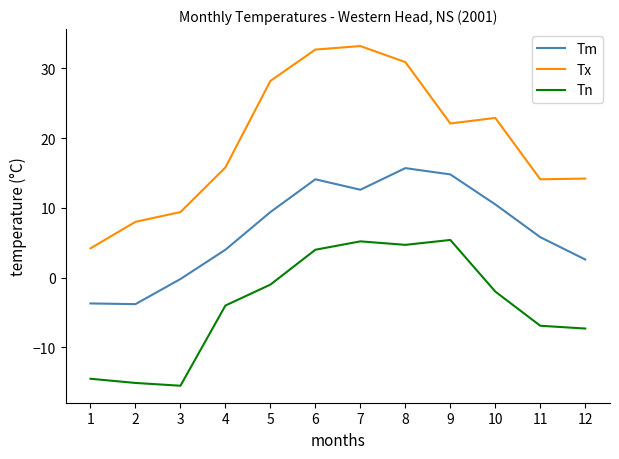

Does the chart display data point markers on the line(s)?

No